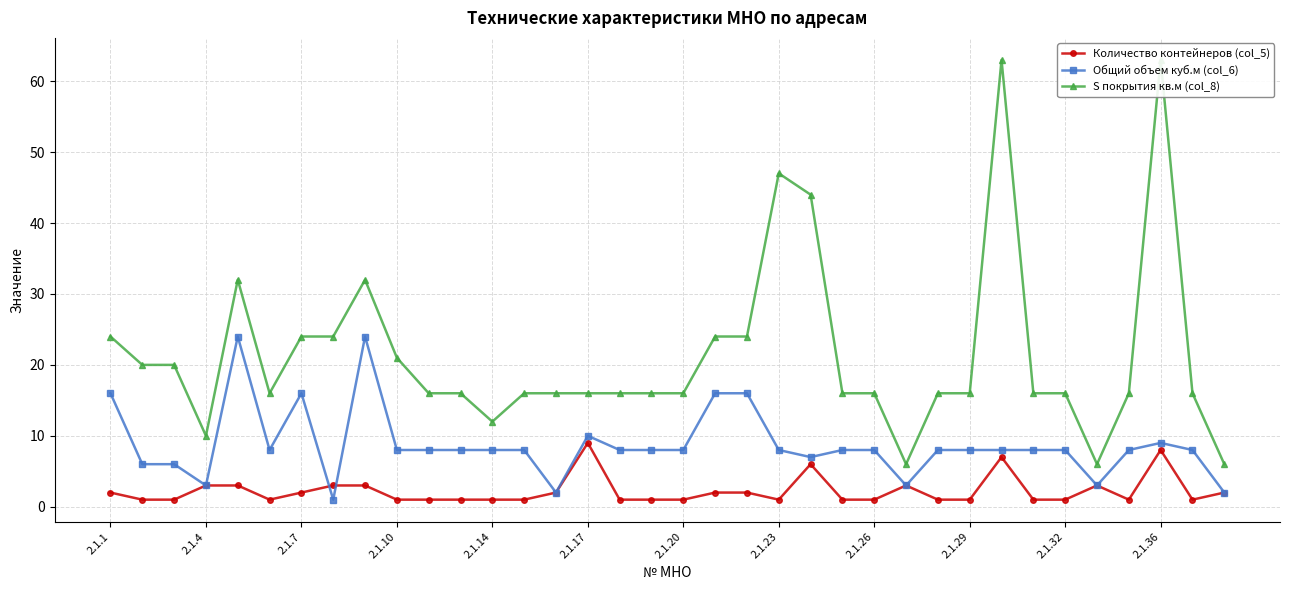

True or false: Общий объем куб.м (col_6) has more than 2 interior local peaks.

True